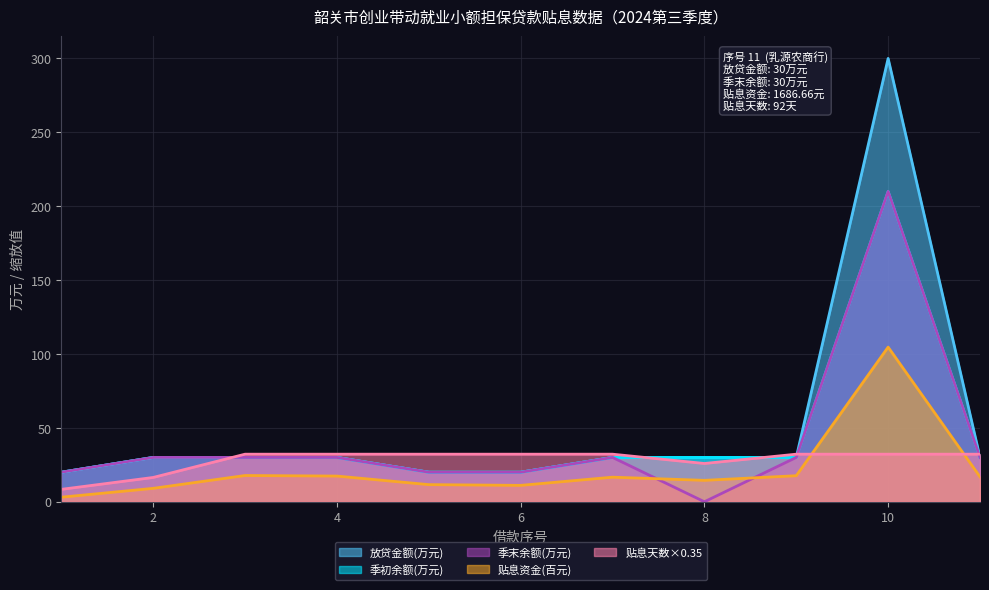

Which series changed the most between 4 and 5?

放贷金额(万元)